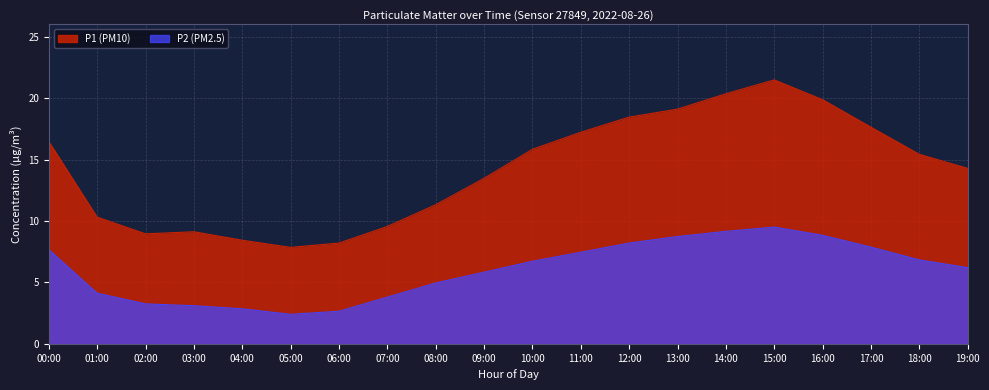

True or false: P2 and P1 intersect in this chart.

False